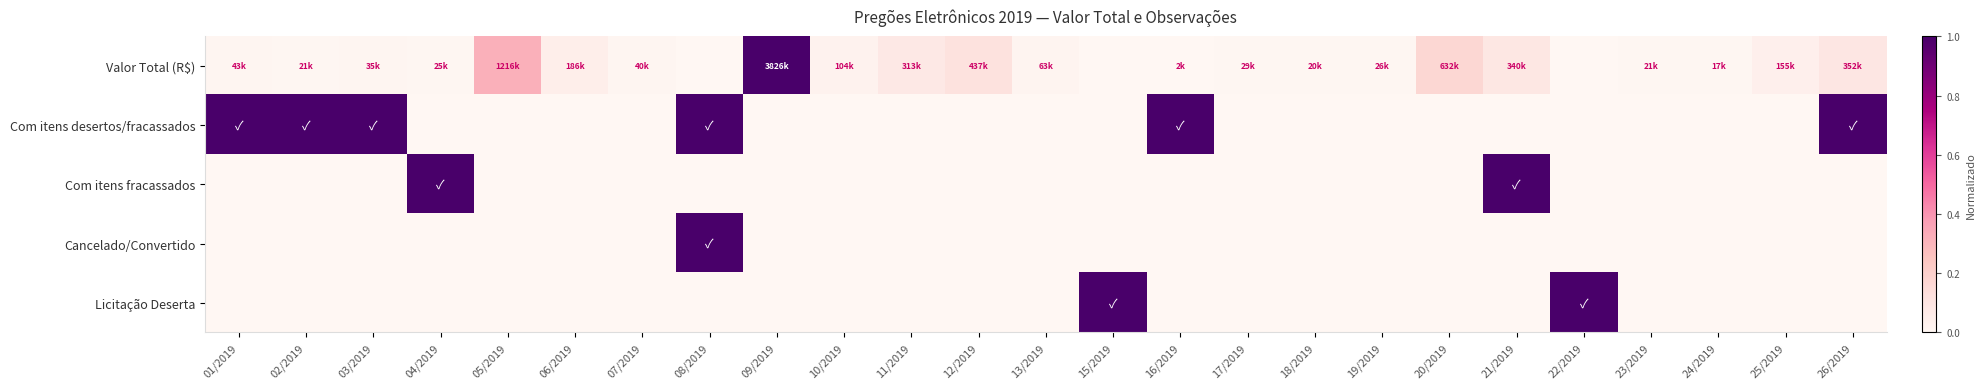

What is the total value across all series at 04/2019?

1.0